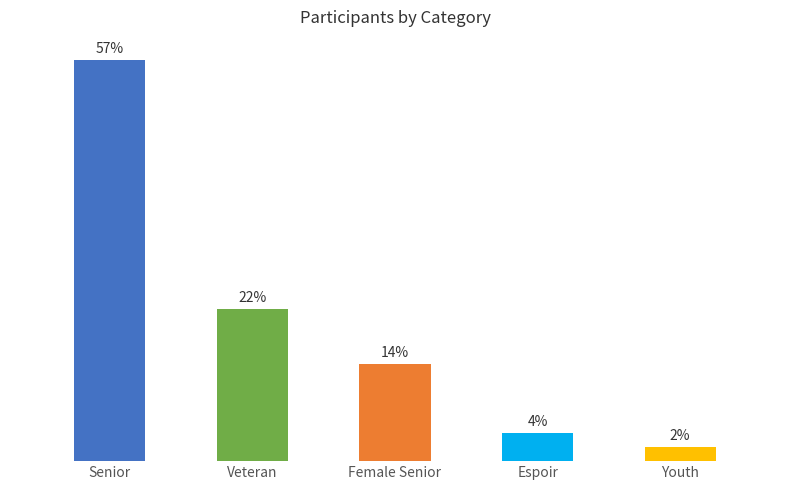

Does the chart contain any negative values?

No